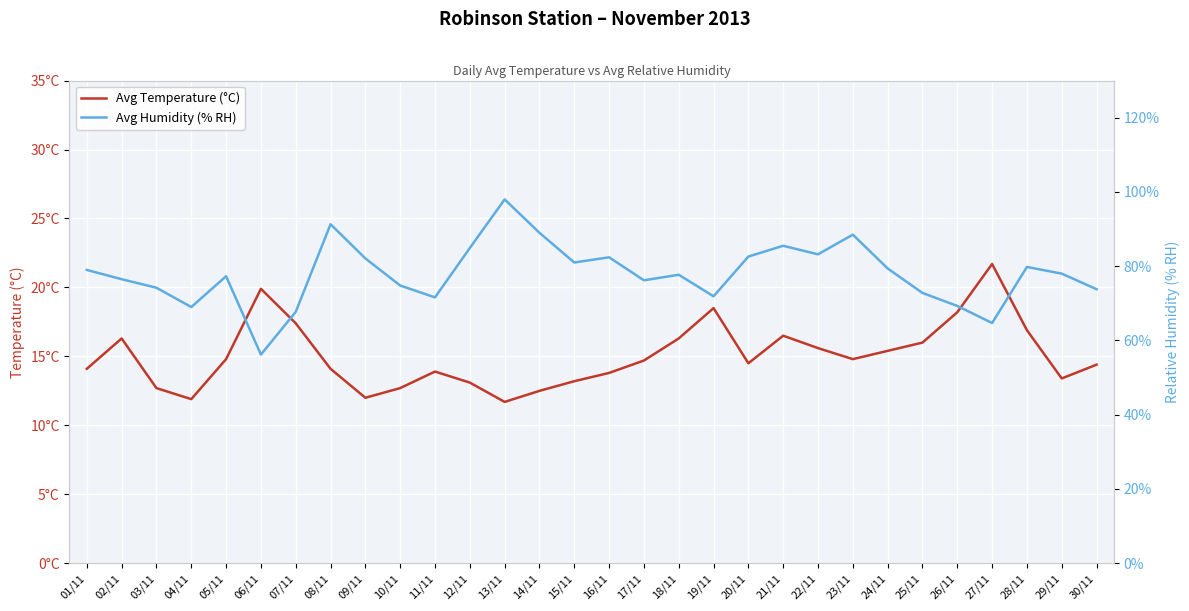

What is the label of the 21st point from the right?

10/11